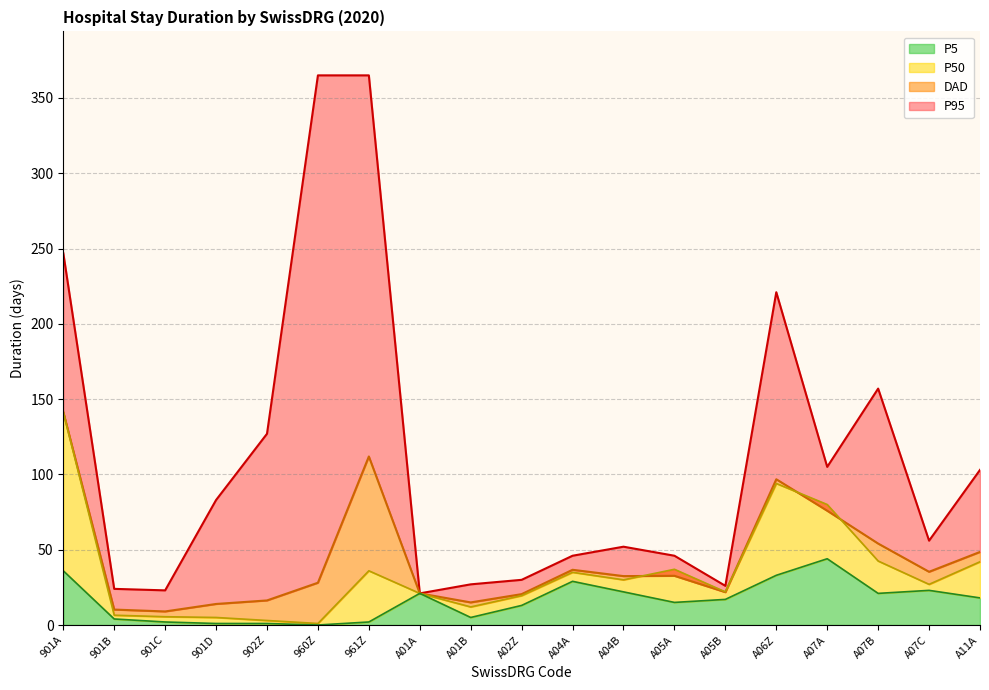

True or false: P5 and DAD cross at least once.

False